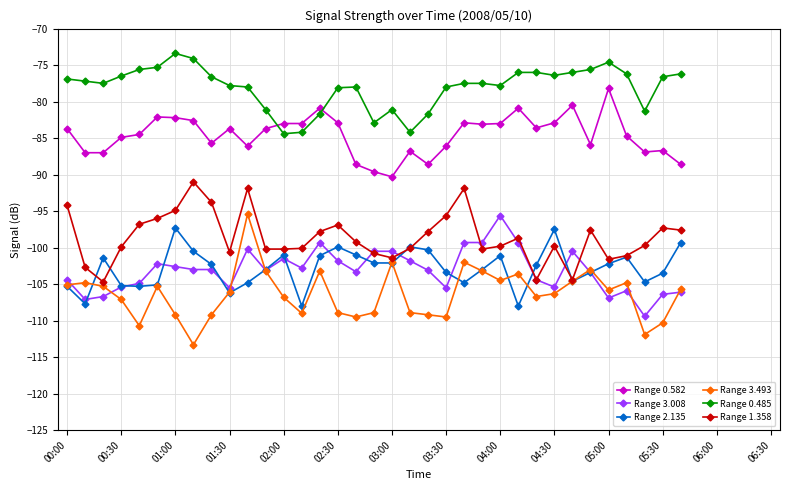

What is the value of the Range 3.008 point at the 19th from the left?

-100.5